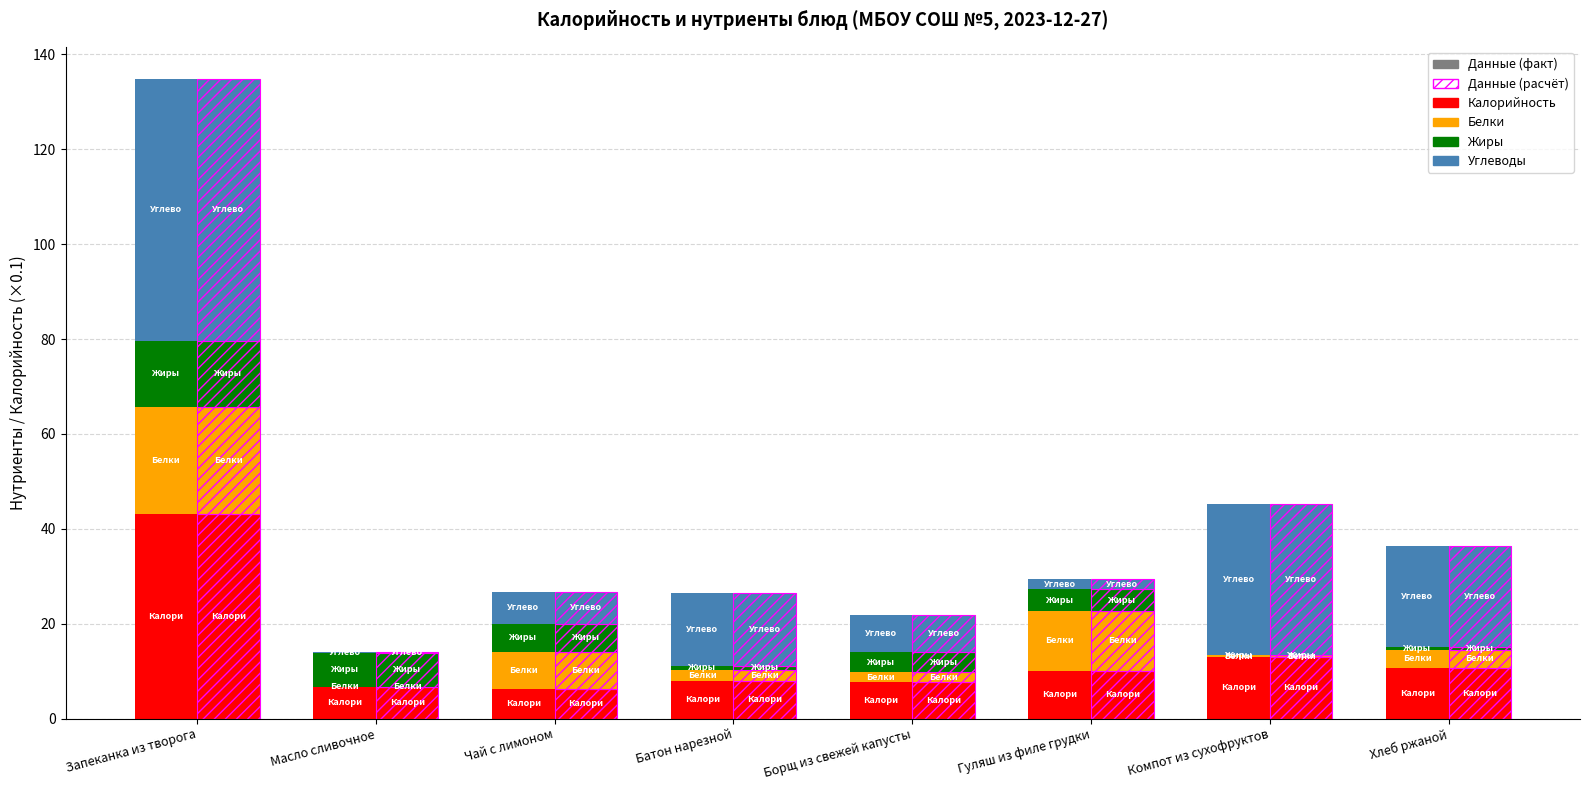

Is it true that Углеводы equals 15.4 at Батон нарезной?

True